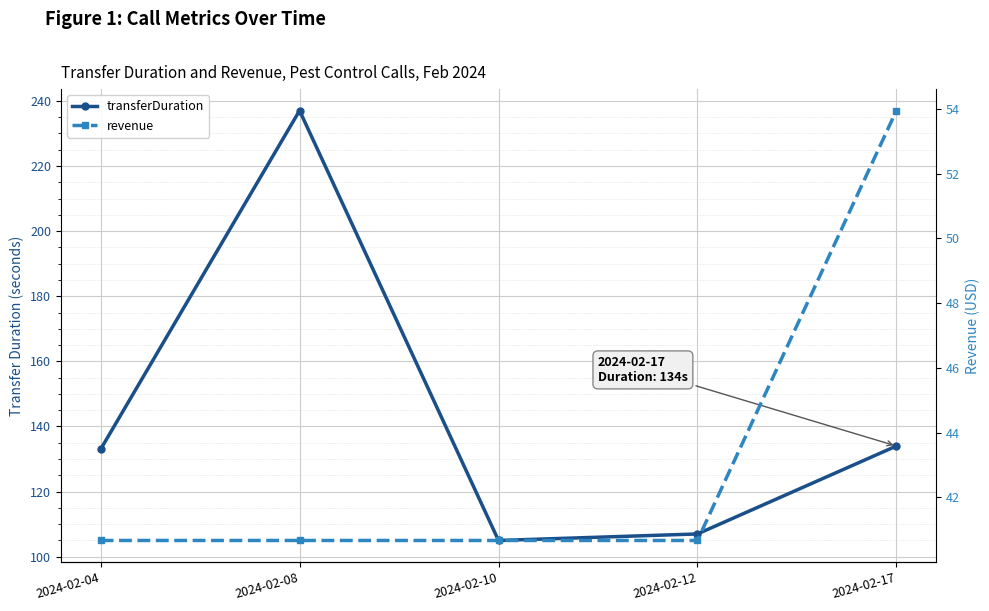

What is the lowest value of the transferDuration series?

105.0